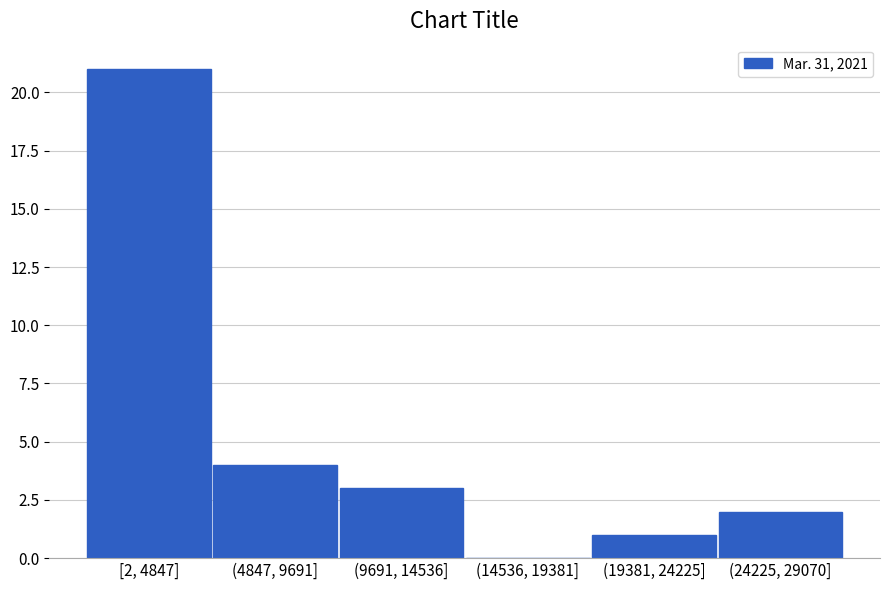

Reading left to right, list all the values displayed in this chart.

[2, 4847]=21	(4847, 9691]=4	(9691, 14536]=3	(14536, 19381]=0	(19381, 24225]=1	(24225, 29070]=2